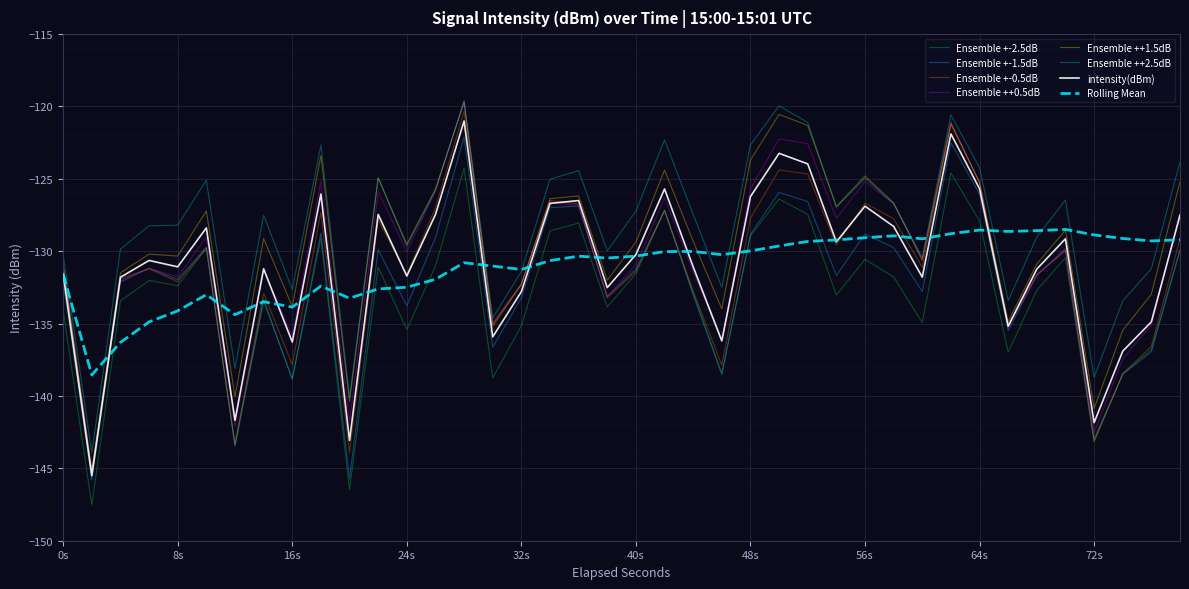

What is the smallest value displayed?

-147.5